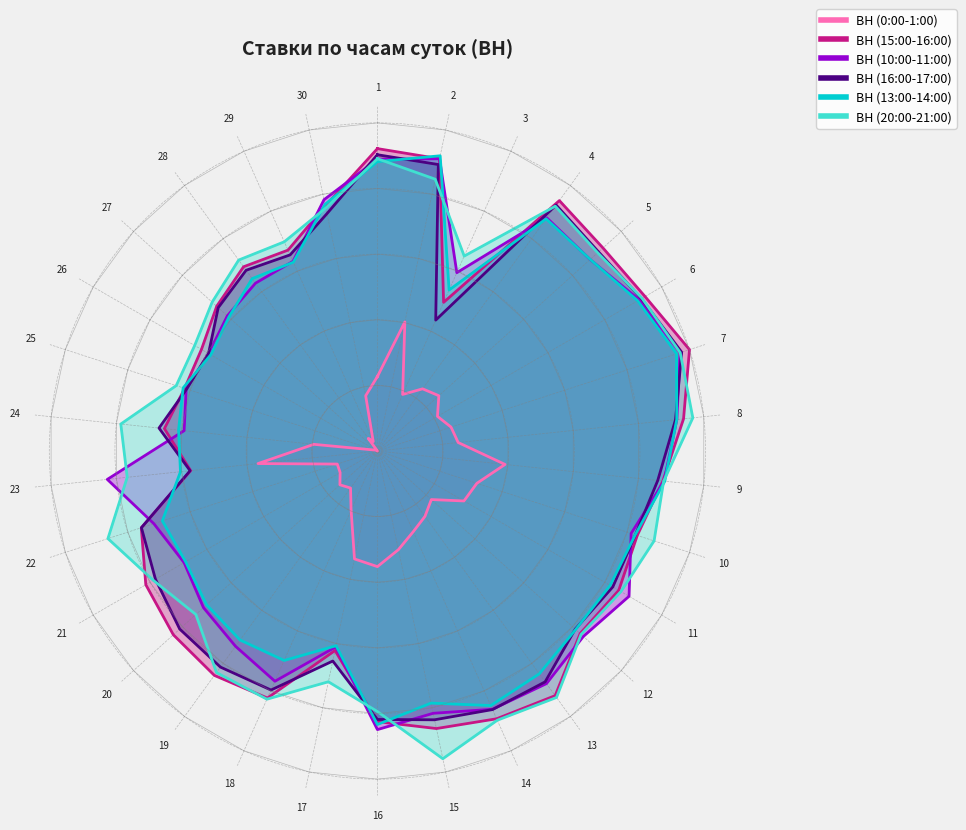

Where do ВН (16:00-17:00) and ВН (15:00-16:00) first cross each other?

16 and 17